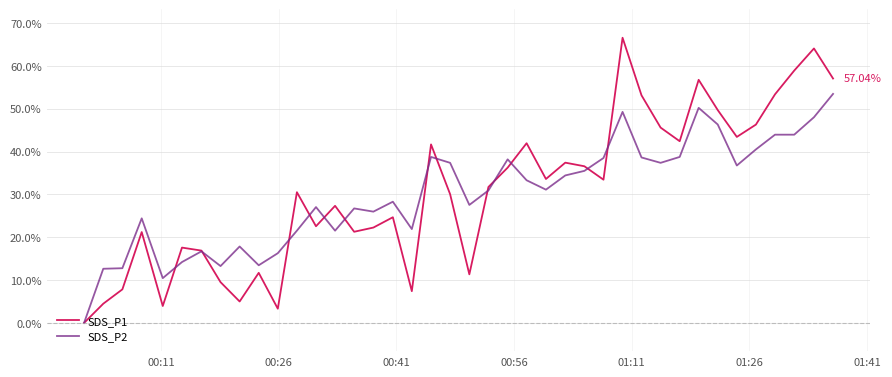

List the series in order of their overall mean, lowest first.

SDS_P2, SDS_P1